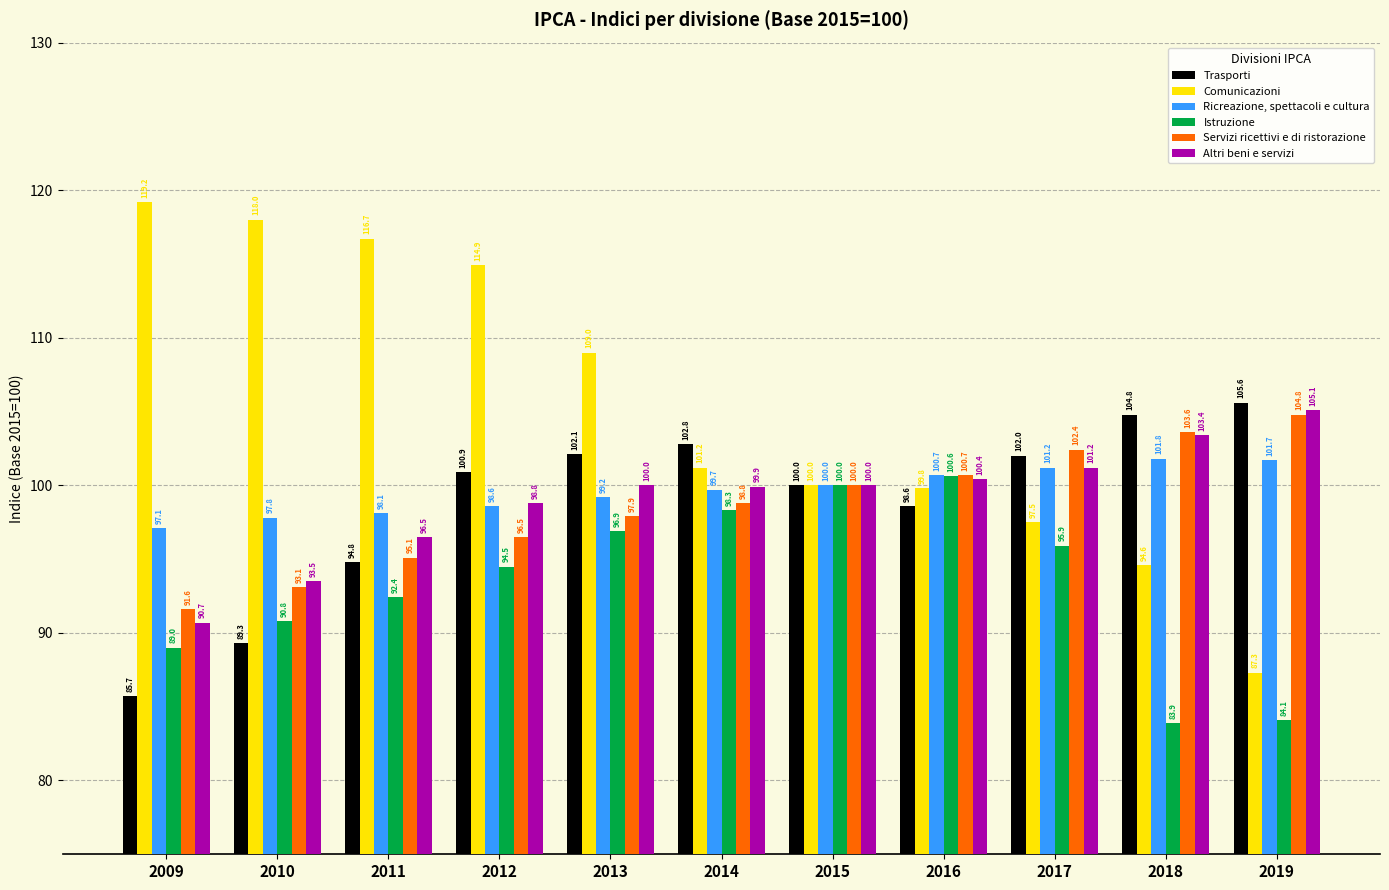

Between 2010 and 2017, which series saw the biggest shift?

Comunicazioni